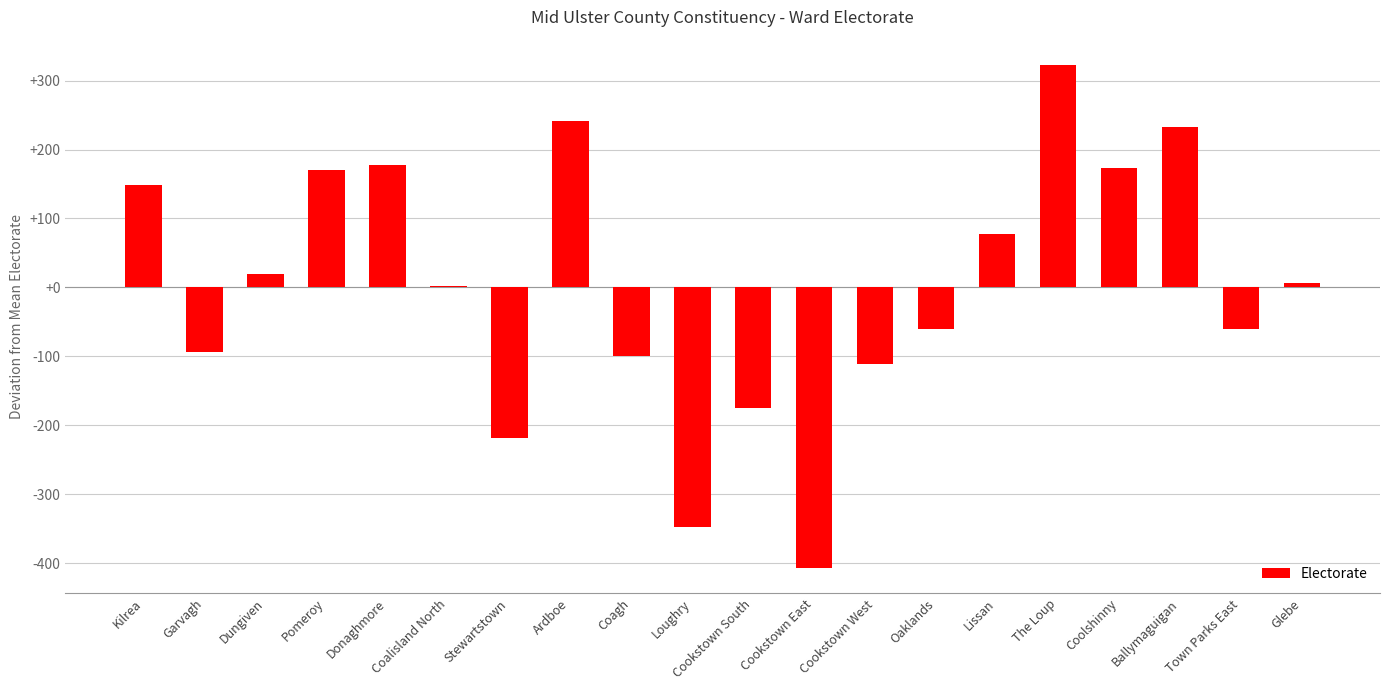

Does the chart contain stacked bars?

No